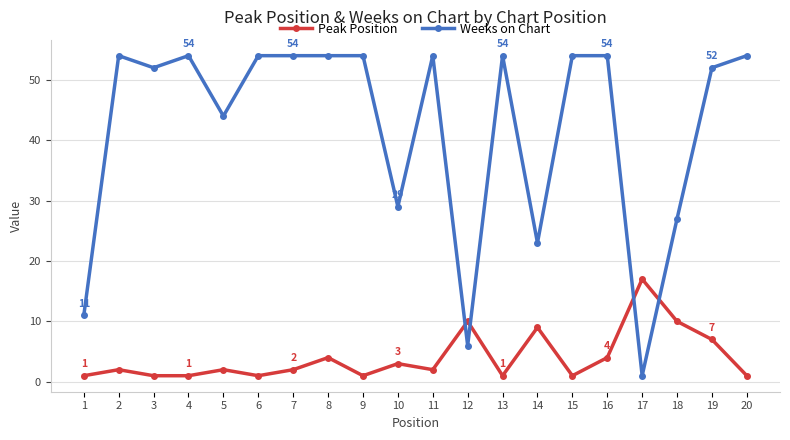

At which category does Weeks on Chart reach its first local valley?

3